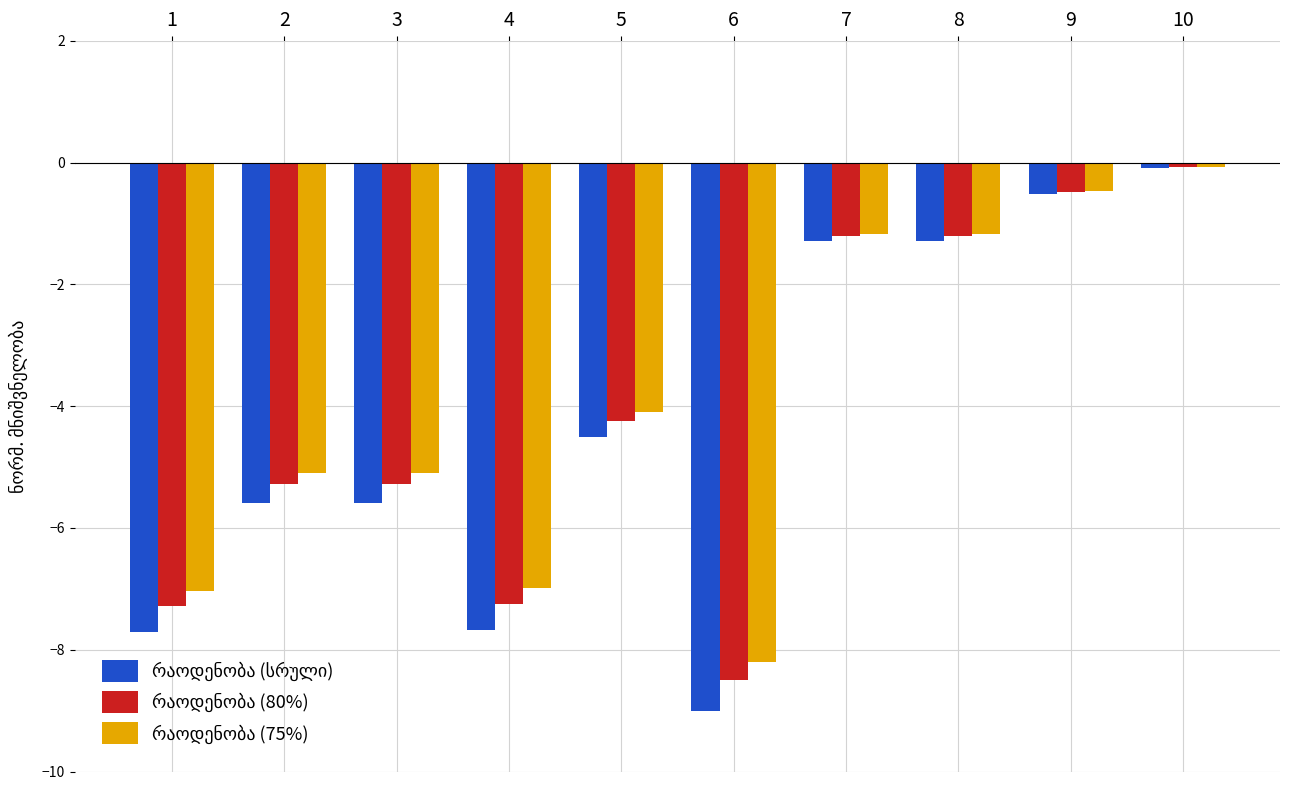

Does the chart contain stacked bars?

No